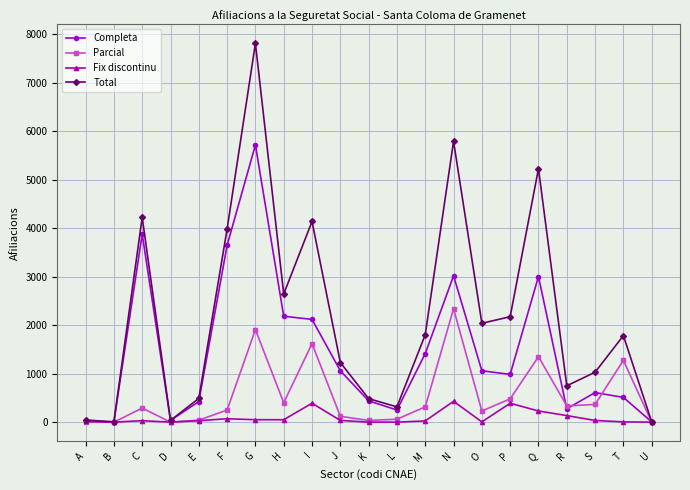

What is the maximum value shown in the chart?

7815